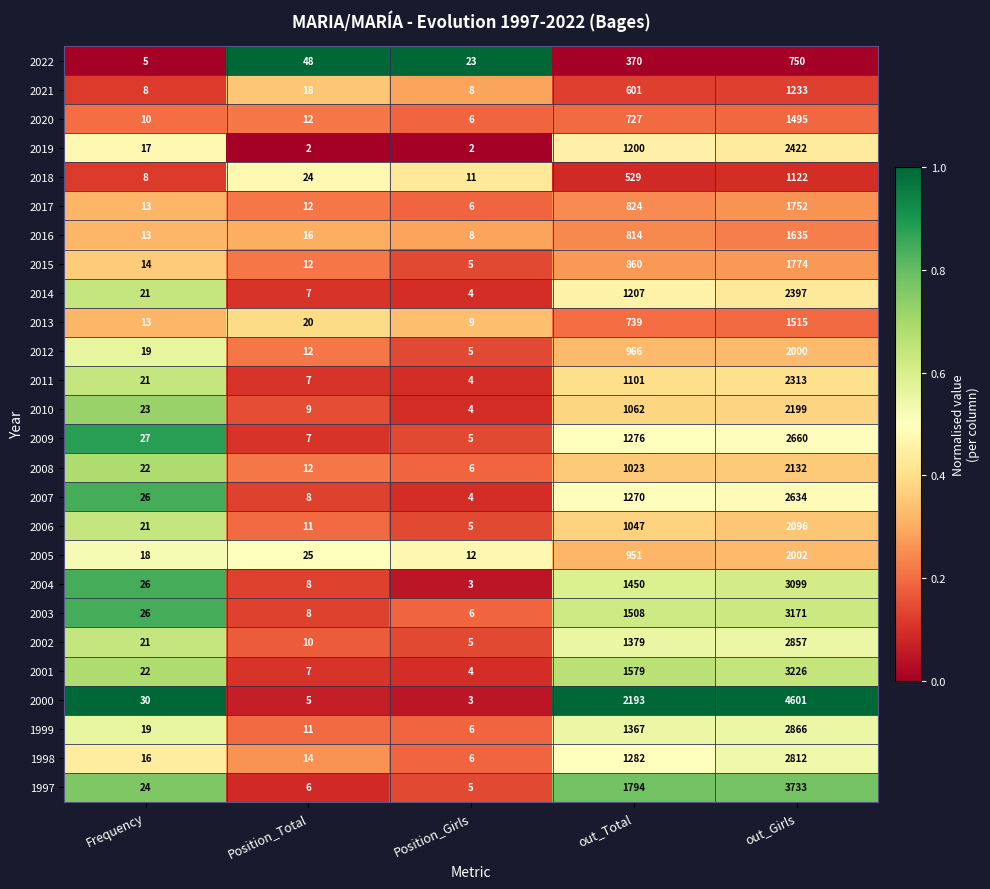

Is it true that 2001 equals 8 at Frequency?

False